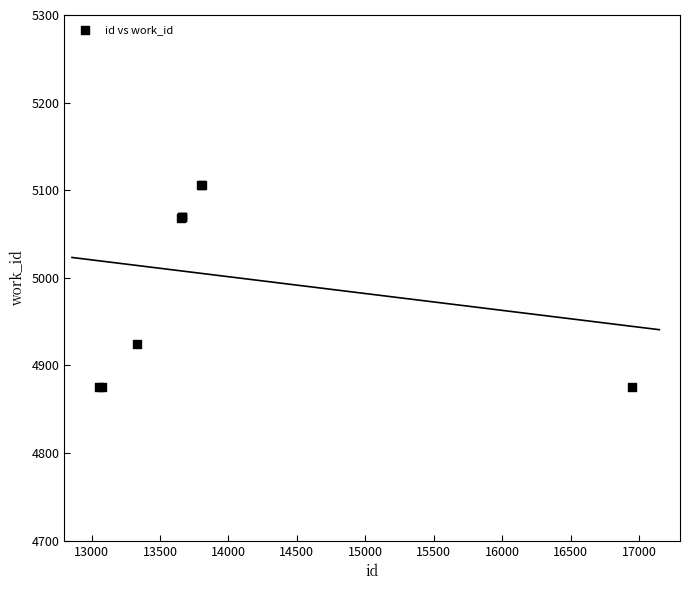

What Y value in the scatter plot is closest to 4990?

4924